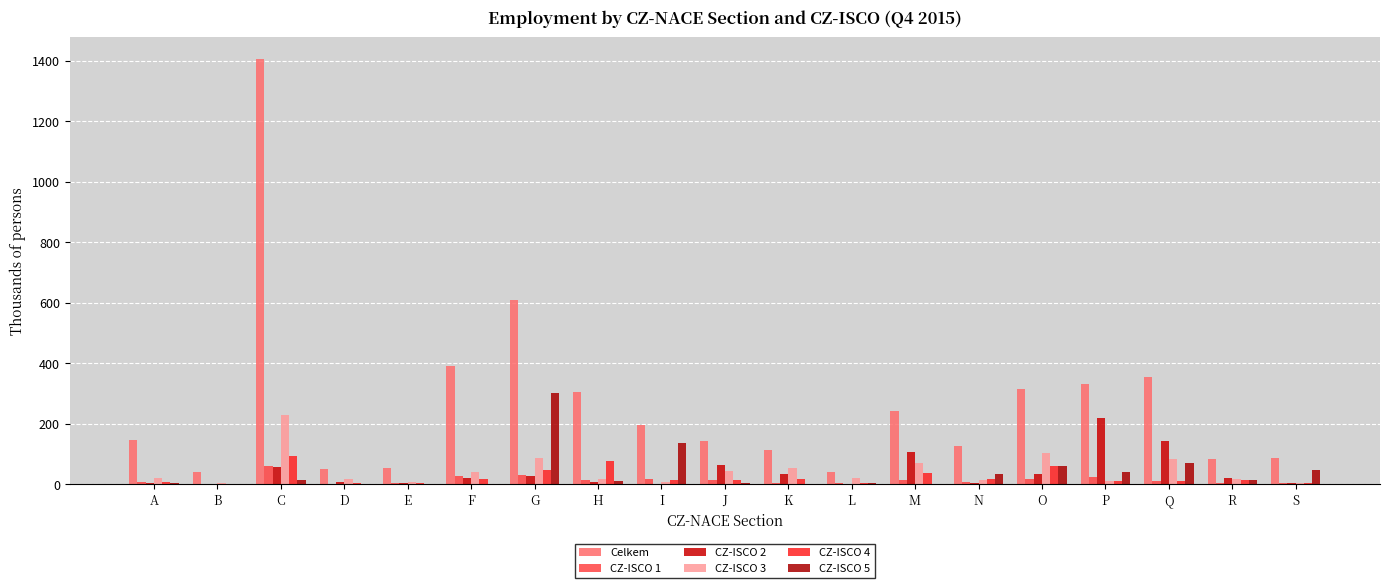

What is the lowest value of the Celkem series?

40.6